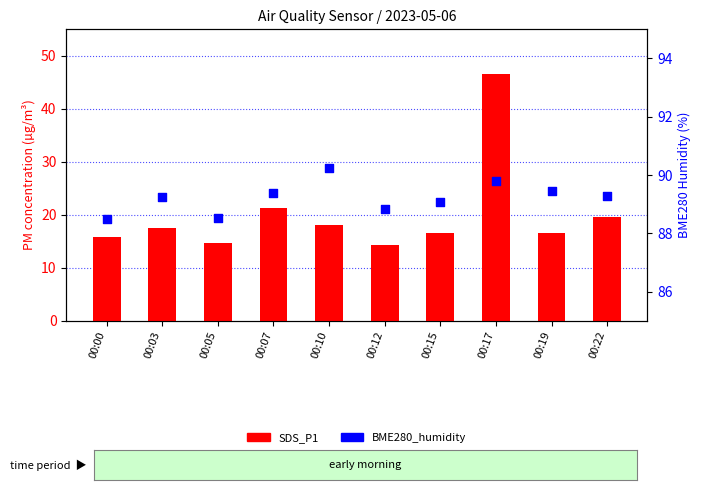

What is the total value across all series at 00:19?

106.0